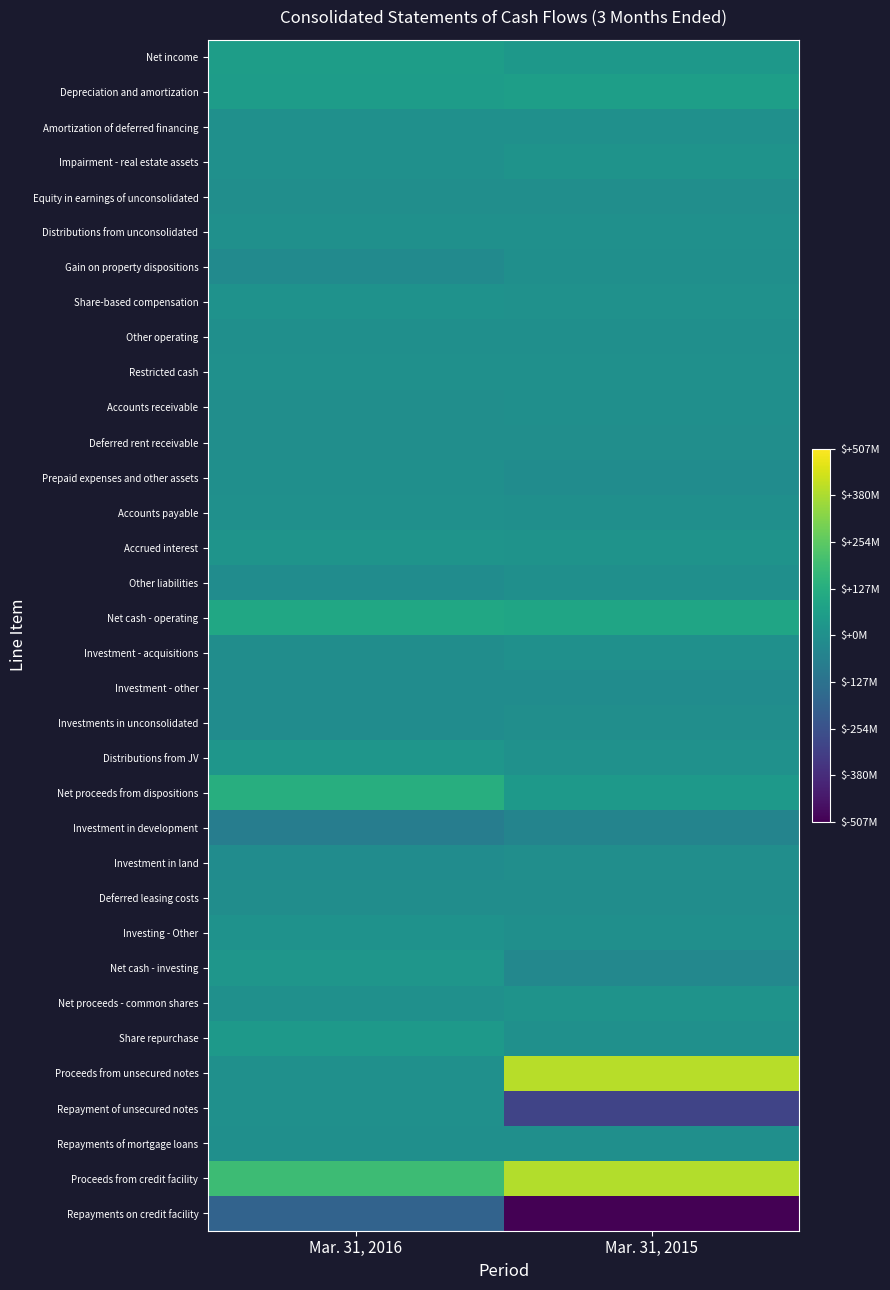

Reading right to left, what are all the values shown in this chart?

Net income: Mar. 31, 2015=31862000	Mar. 31, 2016=59063000
Depreciation and amortization: Mar. 31, 2015=59431000	Mar. 31, 2016=54837000
Amortization of deferred financing: Mar. 31, 2015=1073000	Mar. 31, 2016=1002000
Impairment - real estate assets: Mar. 31, 2015=15739000	Mar. 31, 2016=0
Equity in earnings of unconsolidated: Mar. 31, 2015=-6906000	Mar. 31, 2016=-4914000
Distributions from unconsolidated: Mar. 31, 2015=0	Mar. 31, 2016=314000
Gain on property dispositions: Mar. 31, 2015=-2271000	Mar. 31, 2016=-20521000
Share-based compensation: Mar. 31, 2015=7437000	Mar. 31, 2016=10536000
Other operating: Mar. 31, 2015=-2990000	Mar. 31, 2016=-1652000
Restricted cash: Mar. 31, 2015=489000	Mar. 31, 2016=2216000
Accounts receivable: Mar. 31, 2015=-3670000	Mar. 31, 2016=-4030000
Deferred rent receivable: Mar. 31, 2015=-5504000	Mar. 31, 2016=-5225000
Prepaid expenses and other assets: Mar. 31, 2015=-13058000	Mar. 31, 2016=-2926000
Accounts payable: Mar. 31, 2015=-116000	Mar. 31, 2016=3762000
Accrued interest: Mar. 31, 2015=12178000	Mar. 31, 2016=16976000
Other liabilities: Mar. 31, 2015=-3718000	Mar. 31, 2016=-12627000
Net cash - operating: Mar. 31, 2015=89976000	Mar. 31, 2016=96811000
Investment - acquisitions: Mar. 31, 2015=0	Mar. 31, 2016=-8000000
Investment - other: Mar. 31, 2015=-12805000	Mar. 31, 2016=-13314000
Investments in unconsolidated: Mar. 31, 2015=-5822000	Mar. 31, 2016=-14635000
Distributions from JV: Mar. 31, 2015=6098000	Mar. 31, 2016=26684000
Net proceeds from dispositions: Mar. 31, 2015=40998000	Mar. 31, 2016=127727000
Investment in development: Mar. 31, 2015=-48001000	Mar. 31, 2016=-76522000
Investment in land: Mar. 31, 2015=-4045000	Mar. 31, 2016=-15392000
Deferred leasing costs: Mar. 31, 2015=-9684000	Mar. 31, 2016=-8200000
Investing - Other: Mar. 31, 2015=-1601000	Mar. 31, 2016=8095000
Net cash - investing: Mar. 31, 2015=-34862000	Mar. 31, 2016=26443000
Net proceeds - common shares: Mar. 31, 2015=12579000	Mar. 31, 2016=504000
Share repurchase: Mar. 31, 2015=0	Mar. 31, 2016=40896000
Proceeds from unsecured notes: Mar. 31, 2015=398576000	Mar. 31, 2016=0
Repayment of unsecured notes: Mar. 31, 2015=-300000000	Mar. 31, 2016=0
Repayments of mortgage loans: Mar. 31, 2015=-2160000	Mar. 31, 2016=-3101000
Proceeds from credit facility: Mar. 31, 2015=390000000	Mar. 31, 2016=187000000
Repayments on credit facility: Mar. 31, 2015=-507000000	Mar. 31, 2016=-186000000